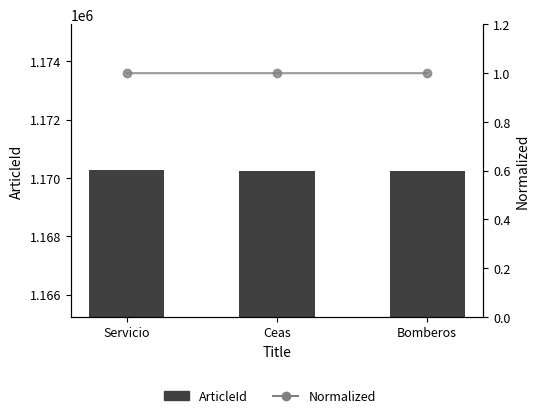

What are all the series names shown in the legend?

ArticleId, Normalized